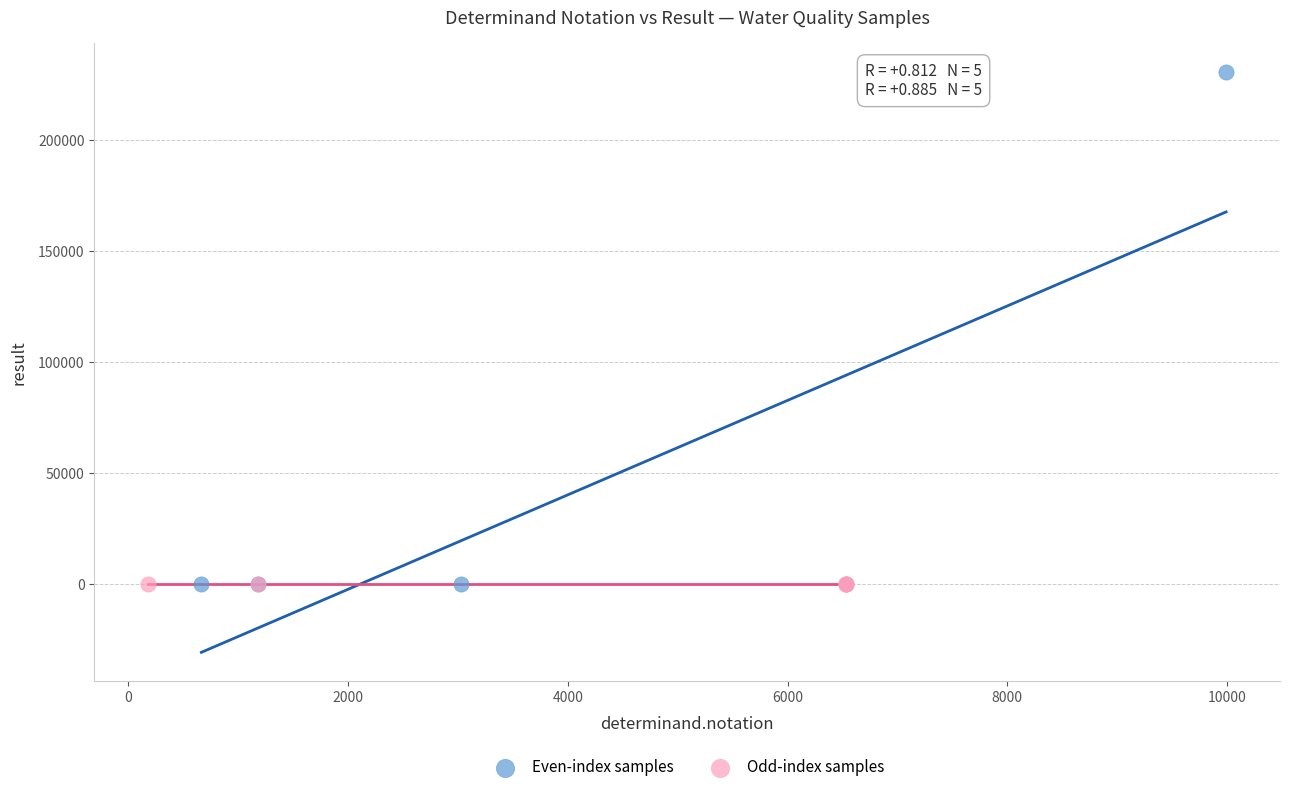

Which series contains the highest Y value?

Even-index samples